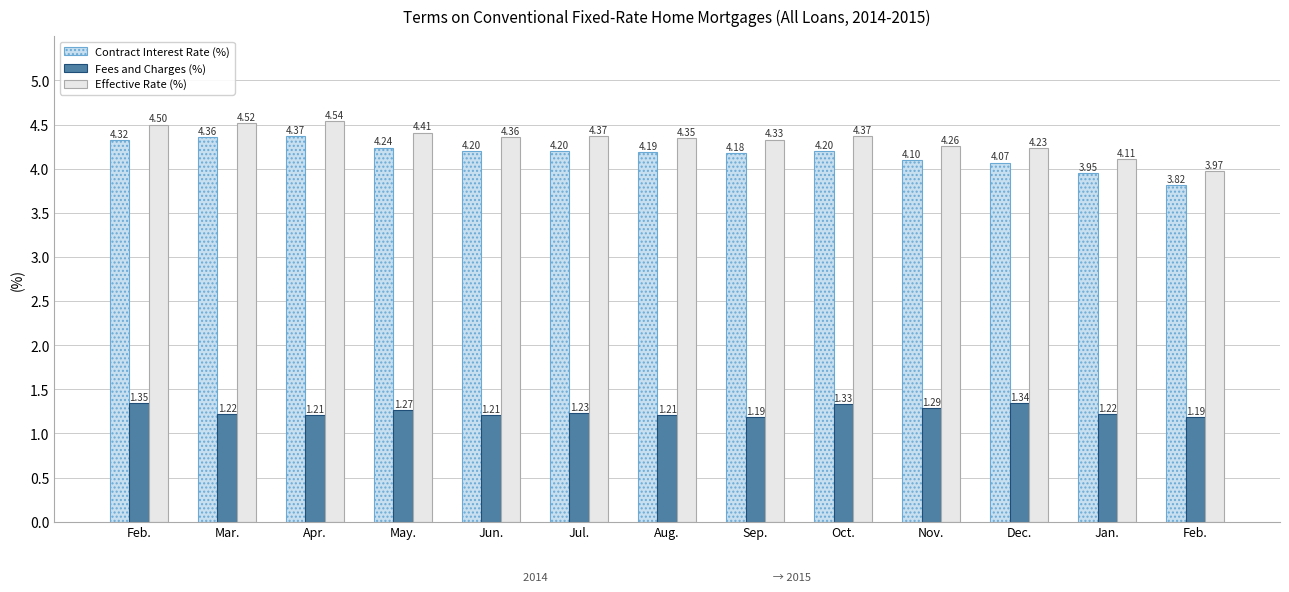

Count the number of data series in this chart.

3